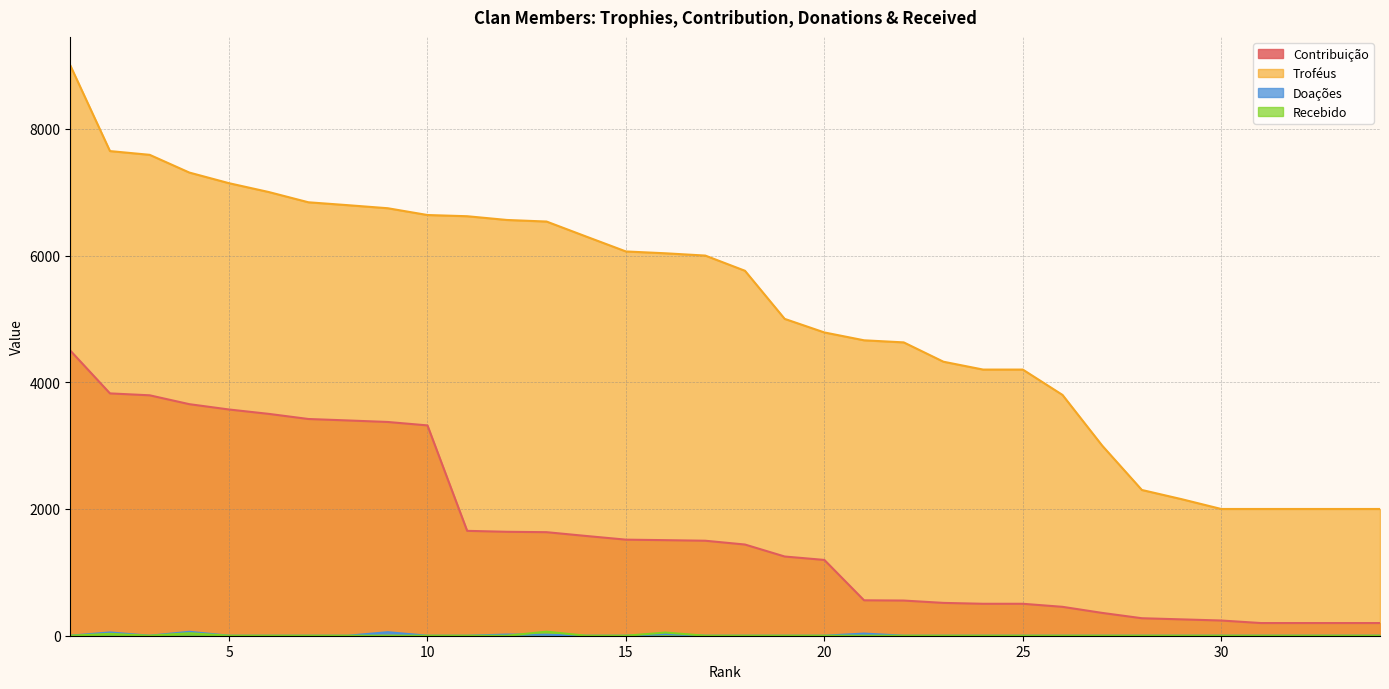

What is the average value of the Troféus series?

5166